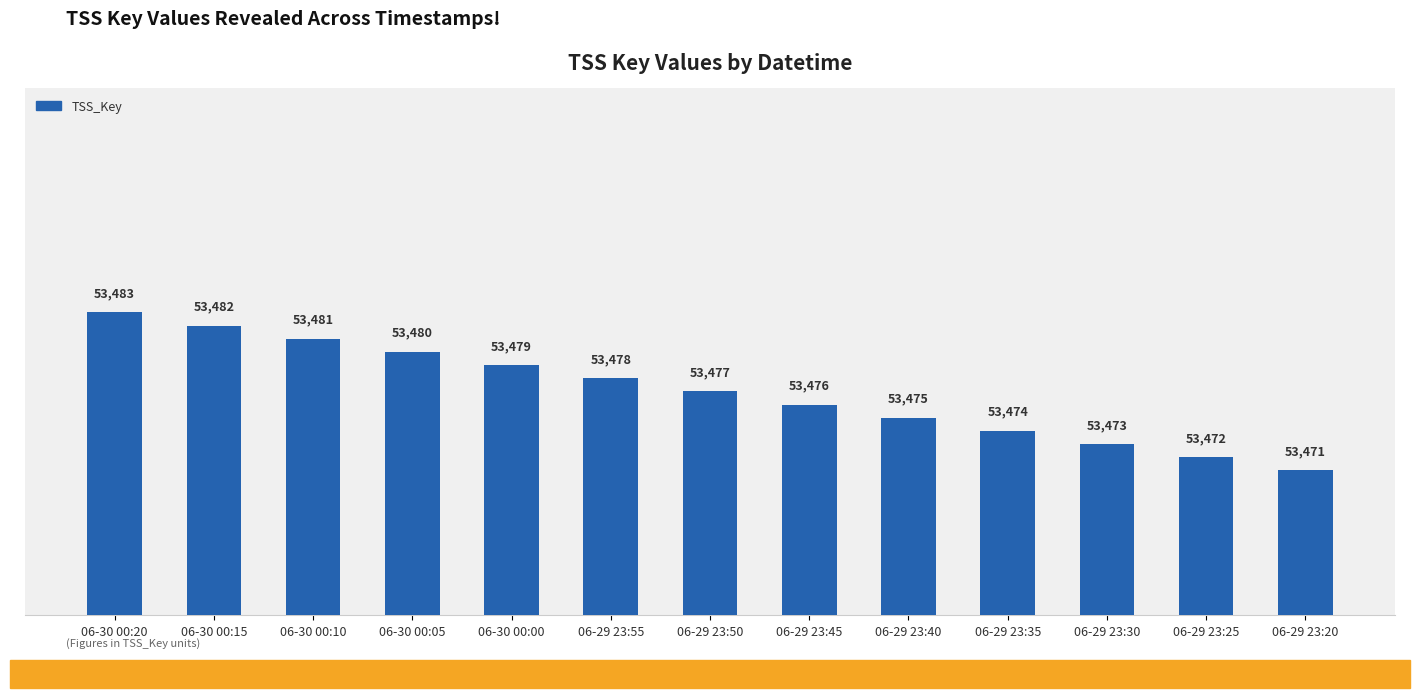

List the labels in order of value, smallest first.

06-29 23:20, 06-29 23:25, 06-29 23:30, 06-29 23:35, 06-29 23:40, 06-29 23:45, 06-29 23:50, 06-29 23:55, 06-30 00:00, 06-30 00:05, 06-30 00:10, 06-30 00:15, 06-30 00:20